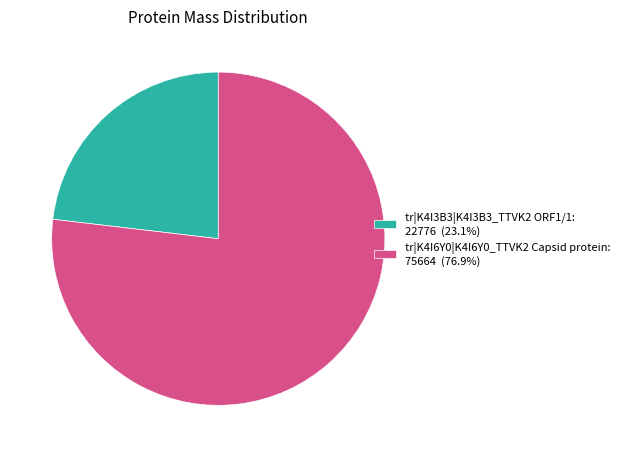

True or false: tr|K4I3B3|K4I3B3_TTVK2 ORF1/1 accounts for 23% of the total.

True